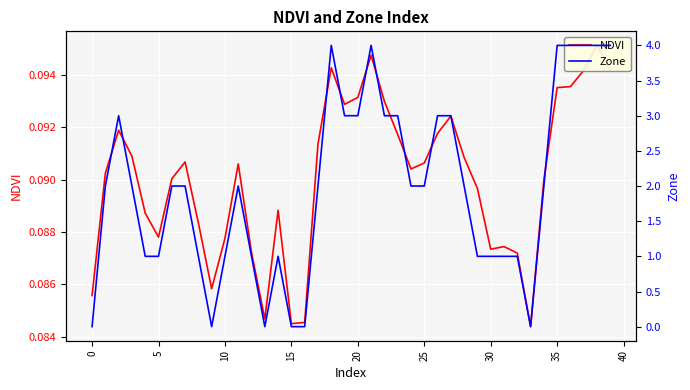

The NDVI series shows 0.1 at 16. True or false?

True